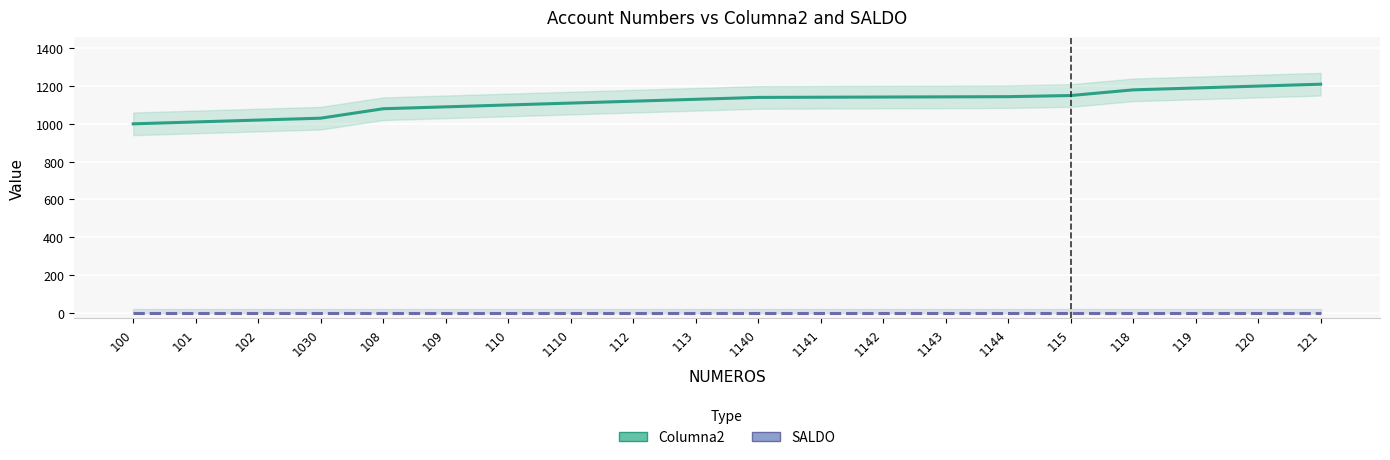

How many values in the Columna2 series are below 1140?

10